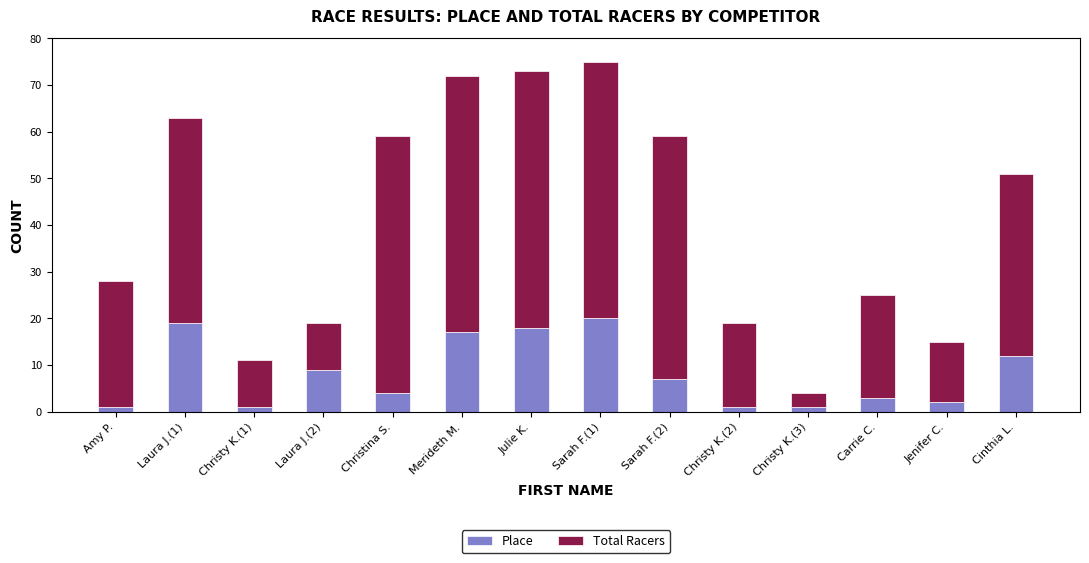

Count the number of data series in this chart.

2